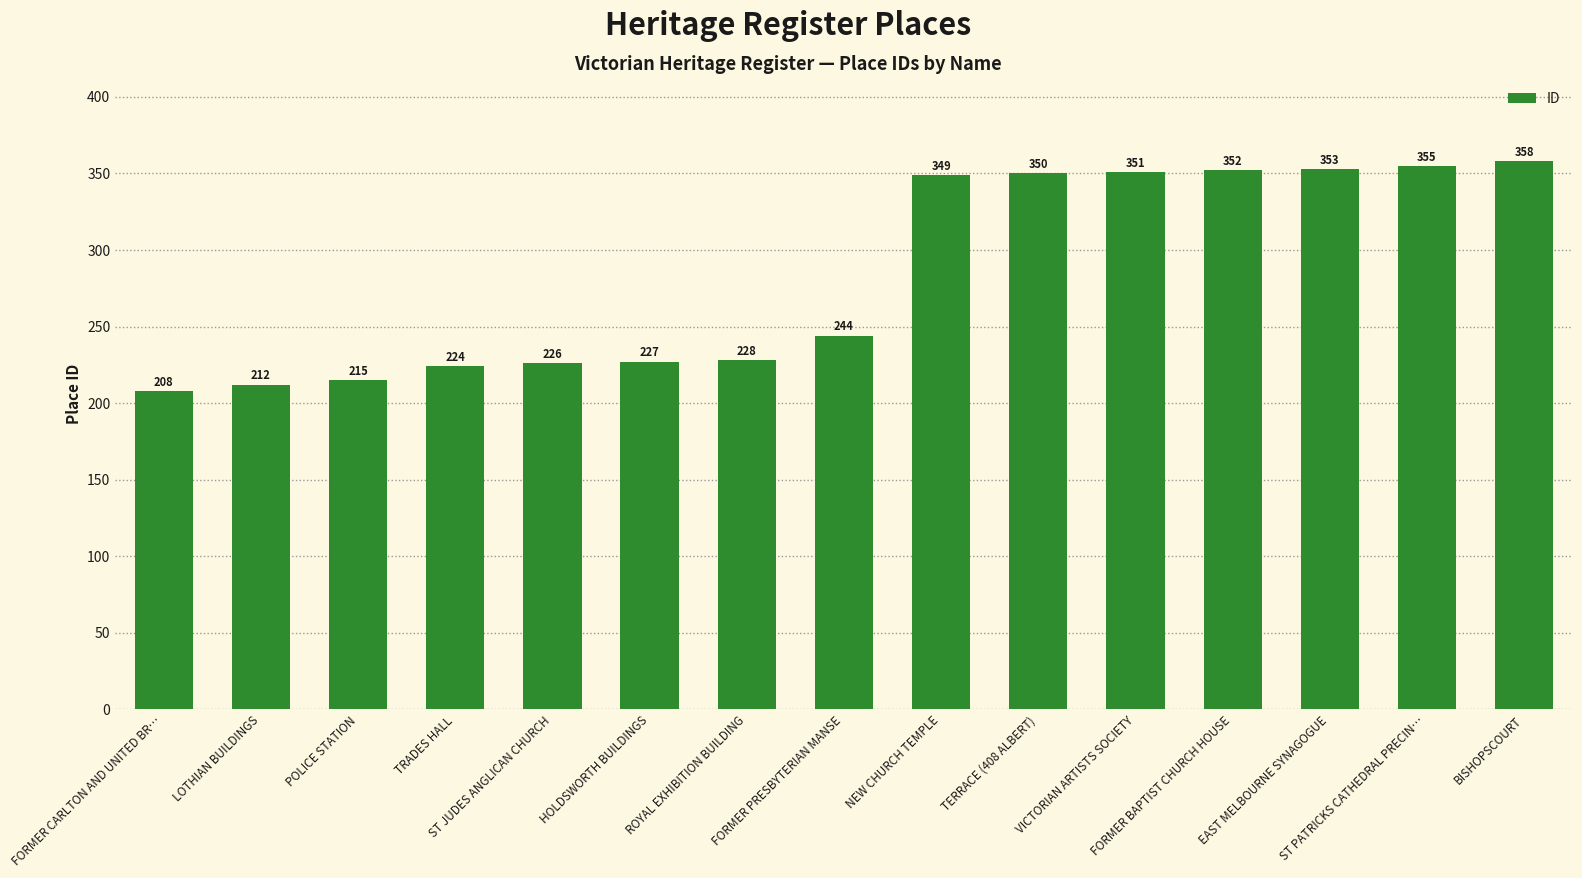

Is it true that the value at NEW CHURCH TEMPLE is 349?

True